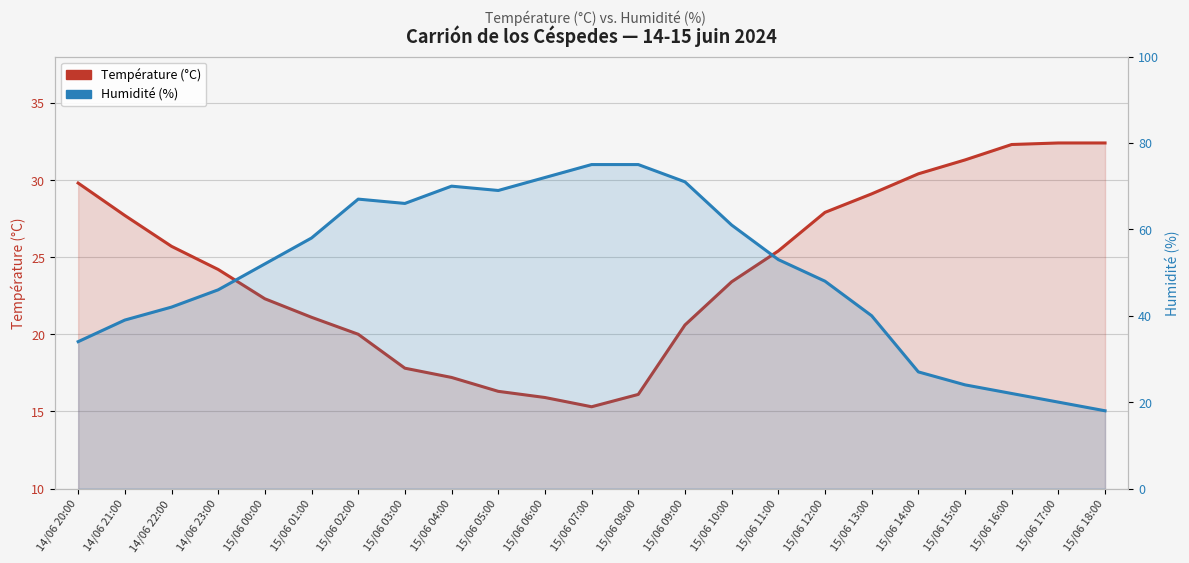

How many interior local peaks does the Humidité (%) series have?

2